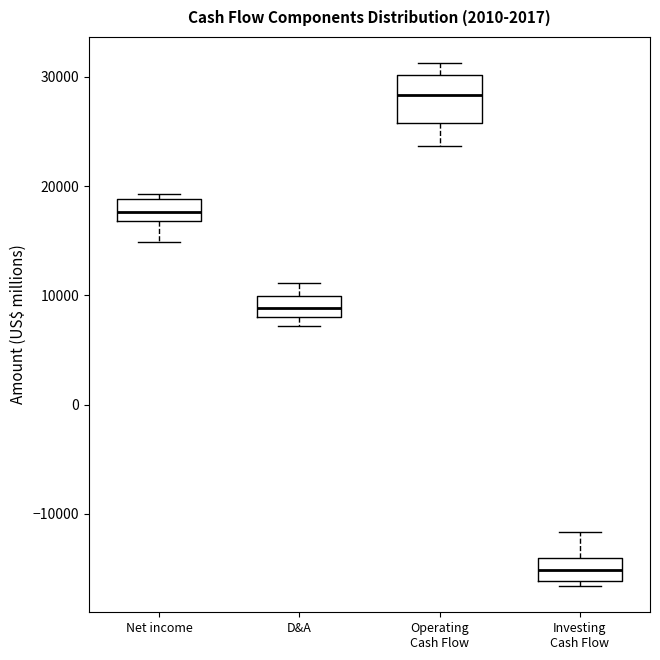

Which box is the tallest, from its lower edge to its upper edge?

Operating Cash Flow